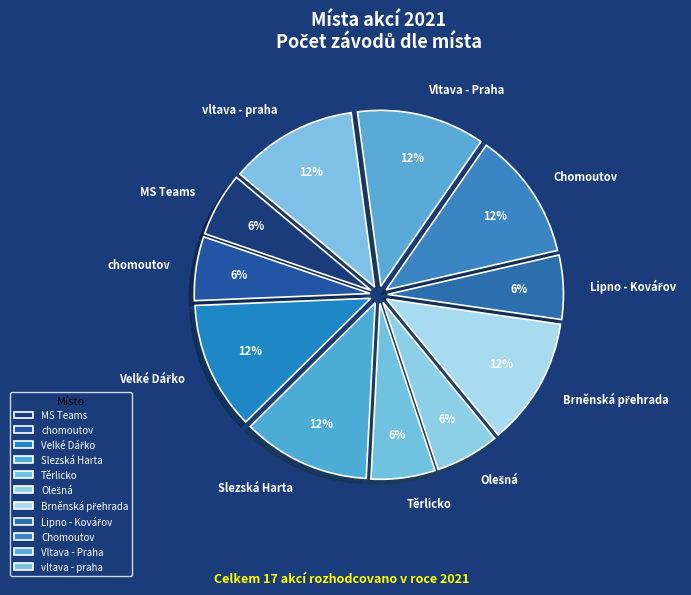

To the nearest percent, what is the average slice percentage?

9%